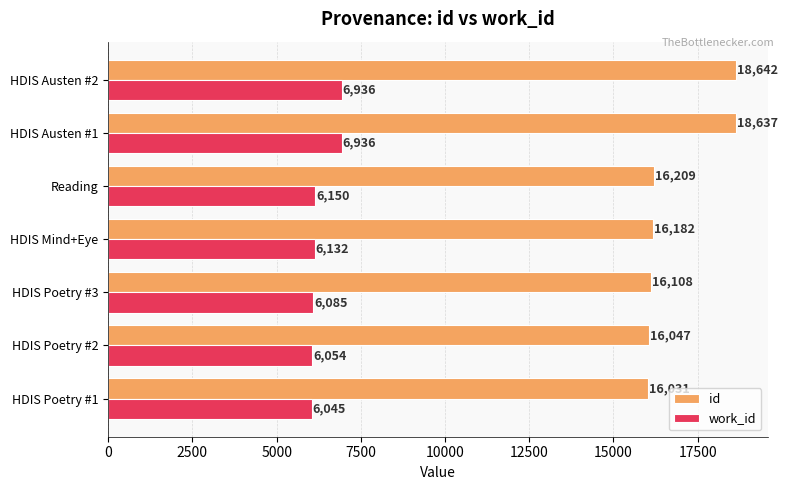

List the labels in order of id value, smallest first.

HDIS Poetry #1, HDIS Poetry #2, HDIS Poetry #3, HDIS Mind+Eye, Reading, HDIS Austen #1, HDIS Austen #2